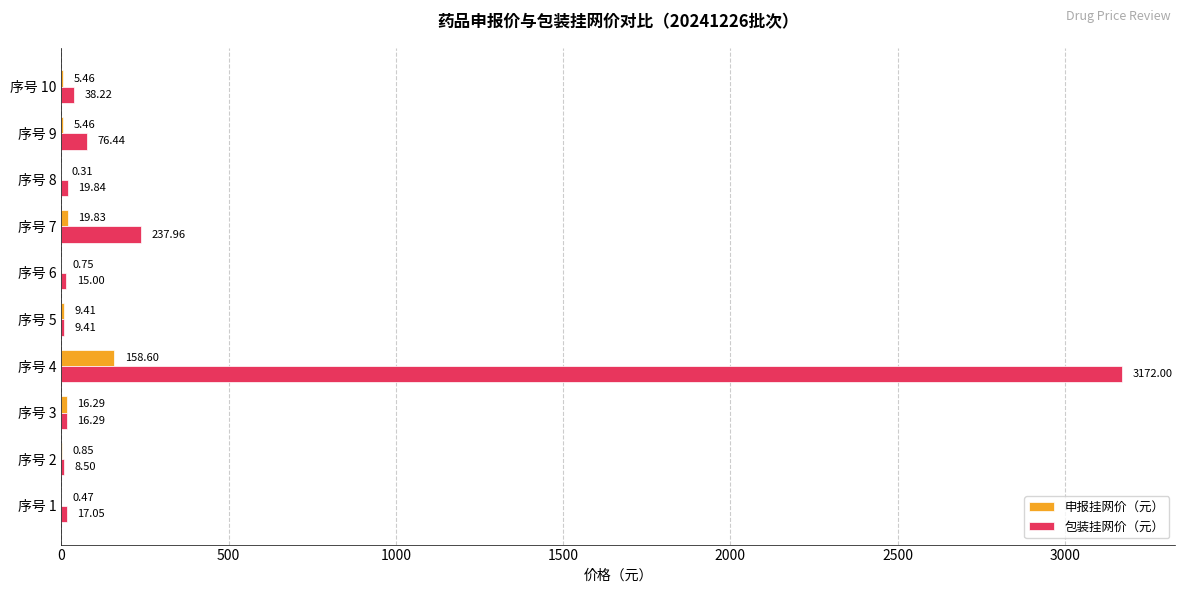

What is the total value across all series at 序号 9?

81.9